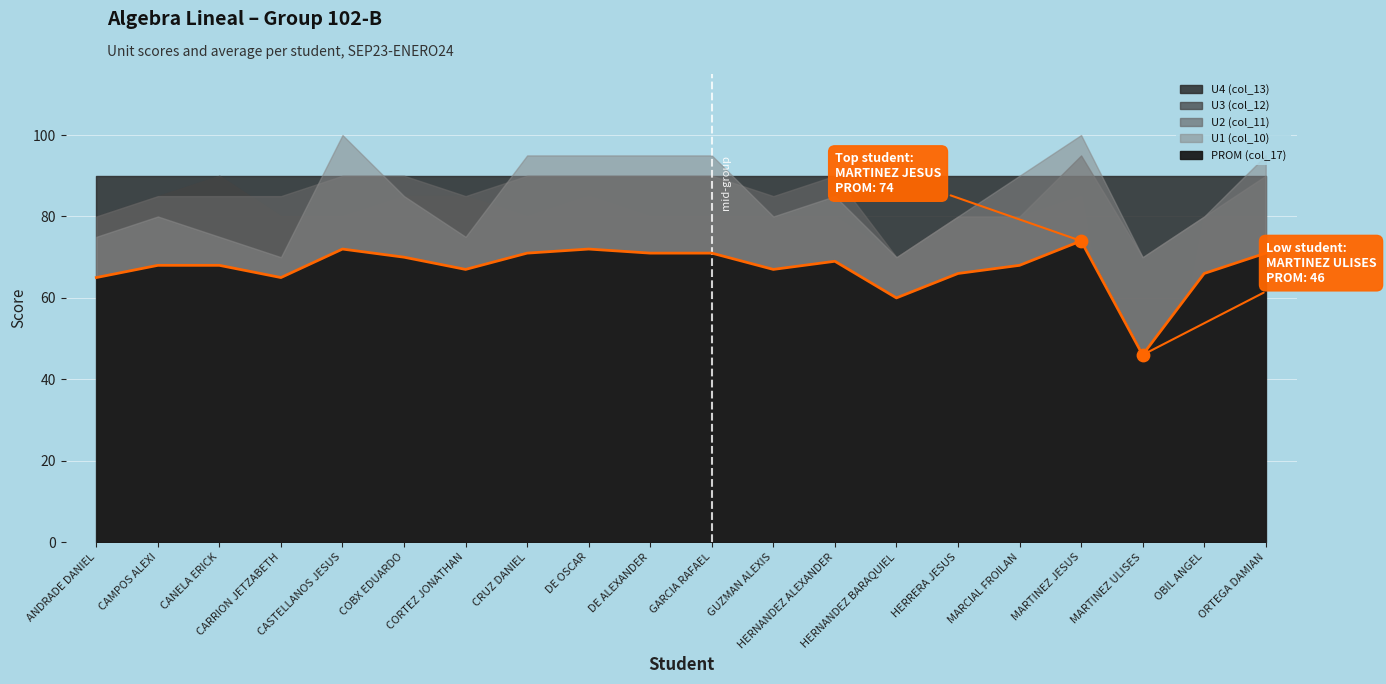

Which series has the largest Y range (max minus min)?

U3 (col_12)